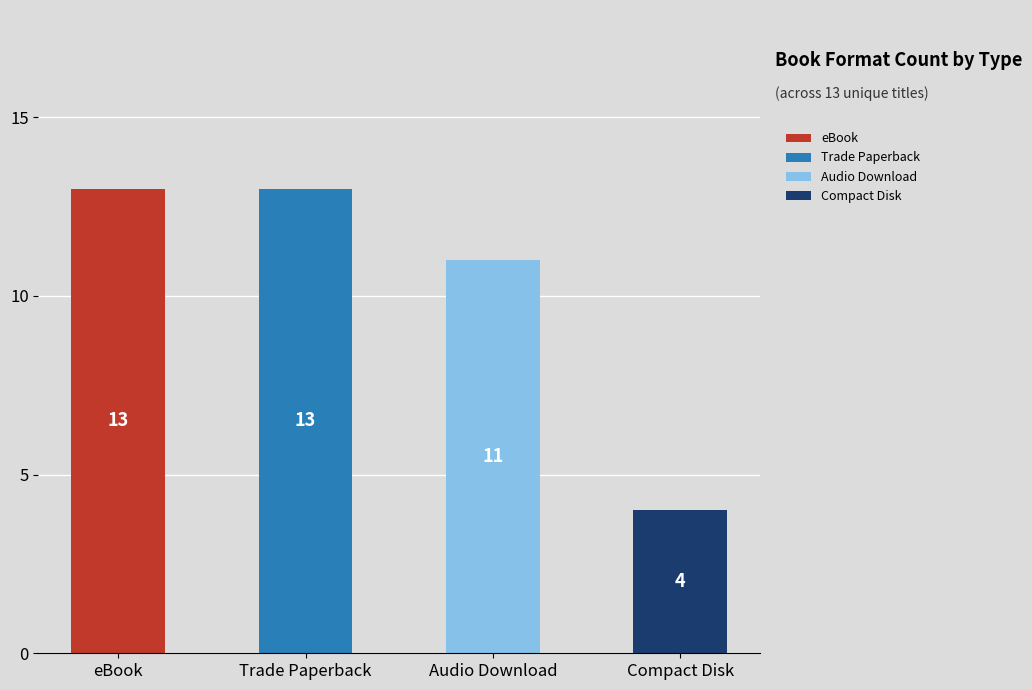

What are all the series names shown in the legend?

eBook, Trade Paperback, Audio Download, Compact Disk